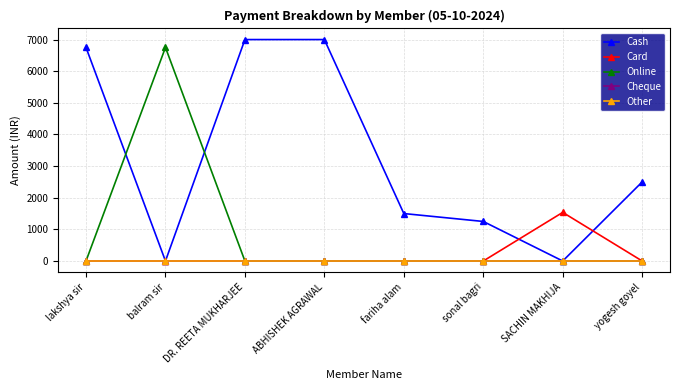

Is this an area chart (filled region under the line)?

No